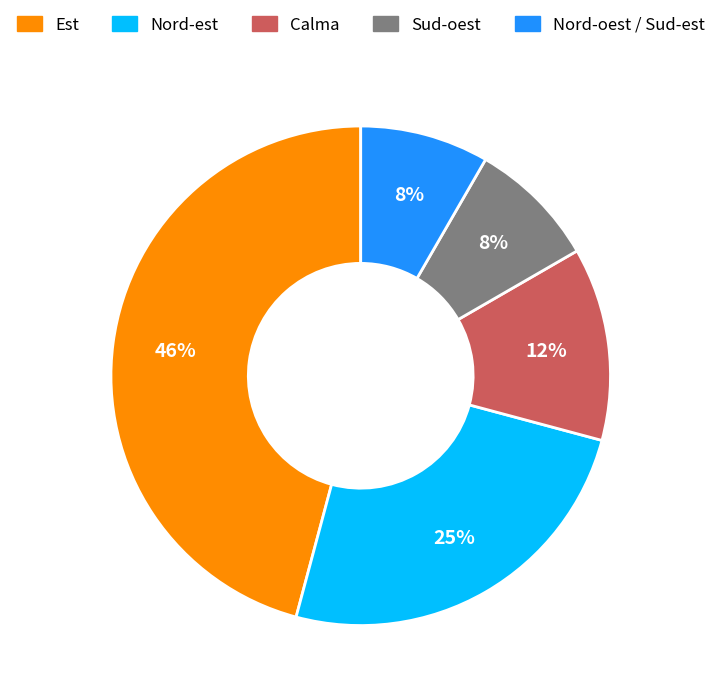

To the nearest percent, what is the average slice percentage?

20%